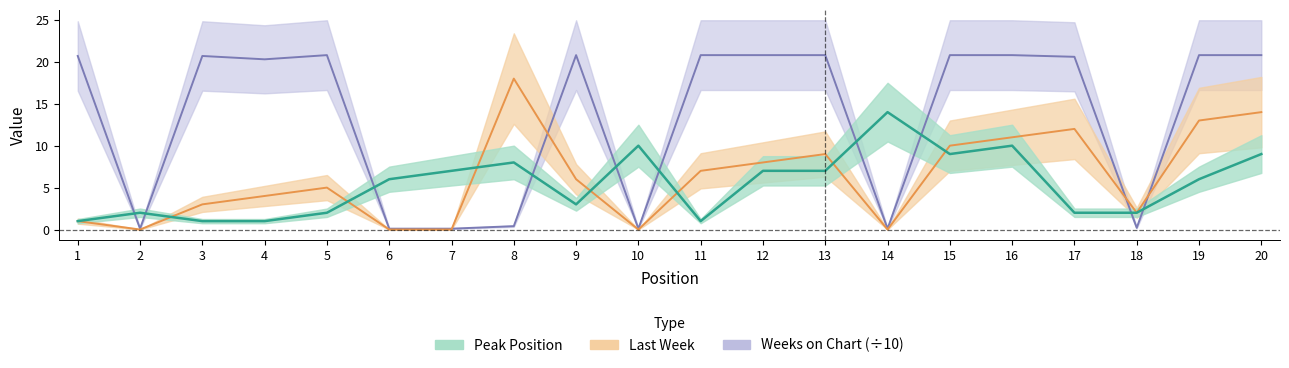

What is the difference between the Weeks on Chart values at 15 and 1?

0.1